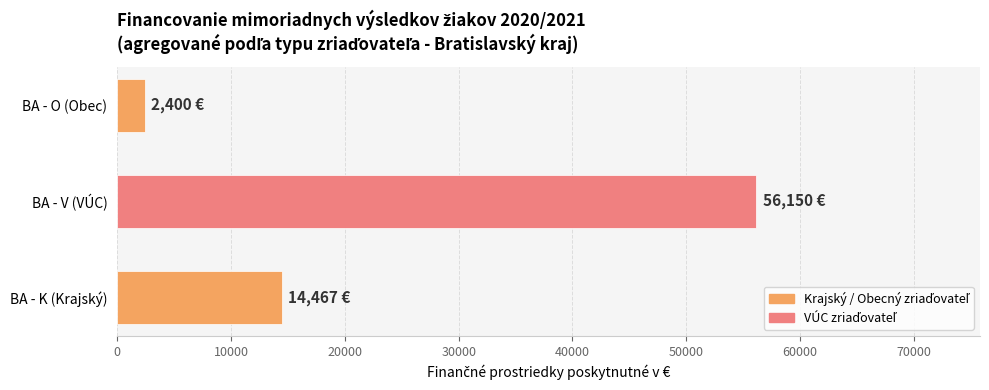

What is the sum of all values?

73017